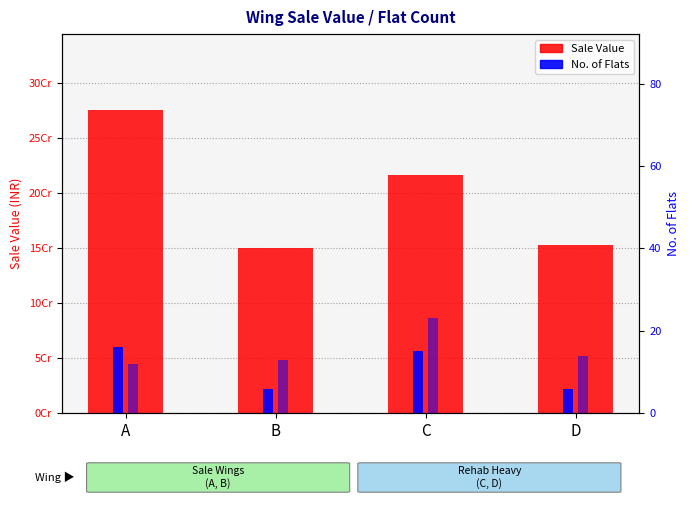

Which series has the largest total across all categories?

Sale Value